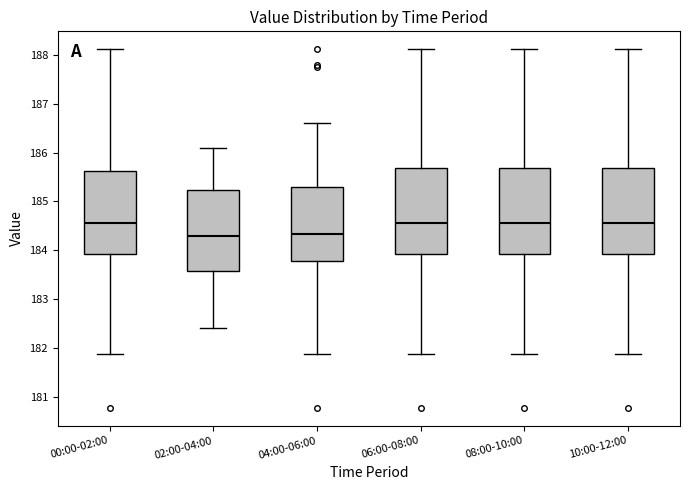

Reading left to right, read every box against the y-axis: the position of its median line, the range the box covers, and the ends of its whiskers. The values are not printed on the chart, so give them approximately, as read against the axis.

00:00-02:00: median 184.6, box 183.9 to 185.6, whiskers 181.9 to 188.1
02:00-04:00: median 184.3, box 183.6 to 185.2, whiskers 182.4 to 186.1
04:00-06:00: median 184.3, box 183.8 to 185.3, whiskers 181.9 to 186.6
06:00-08:00: median 184.6, box 183.9 to 185.7, whiskers 181.9 to 188.1
08:00-10:00: median 184.6, box 183.9 to 185.7, whiskers 181.9 to 188.1
10:00-12:00: median 184.6, box 183.9 to 185.7, whiskers 181.9 to 188.1